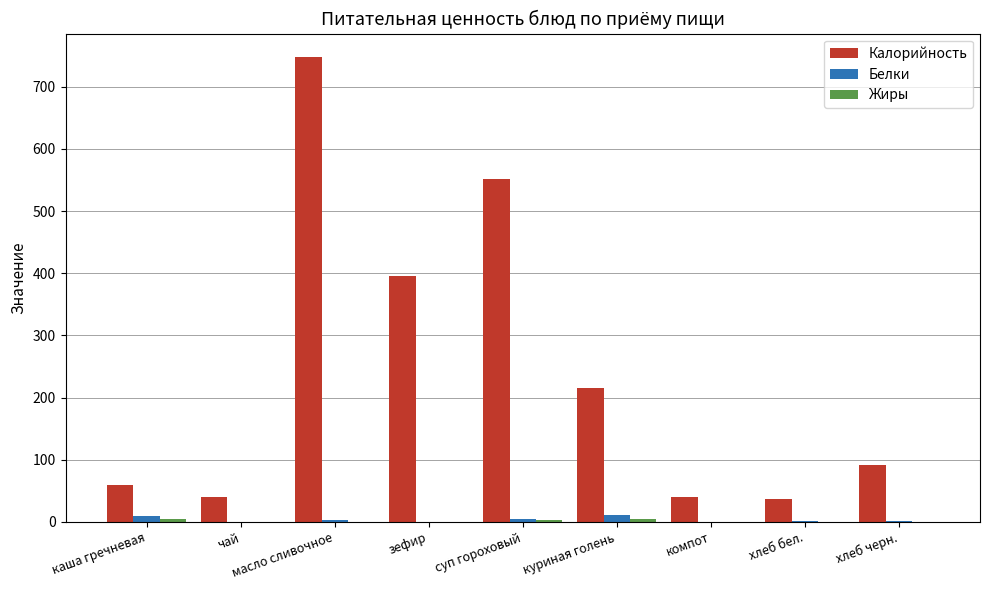

Between масло сливочное and куриная голень, which series saw the biggest shift?

Калорийность